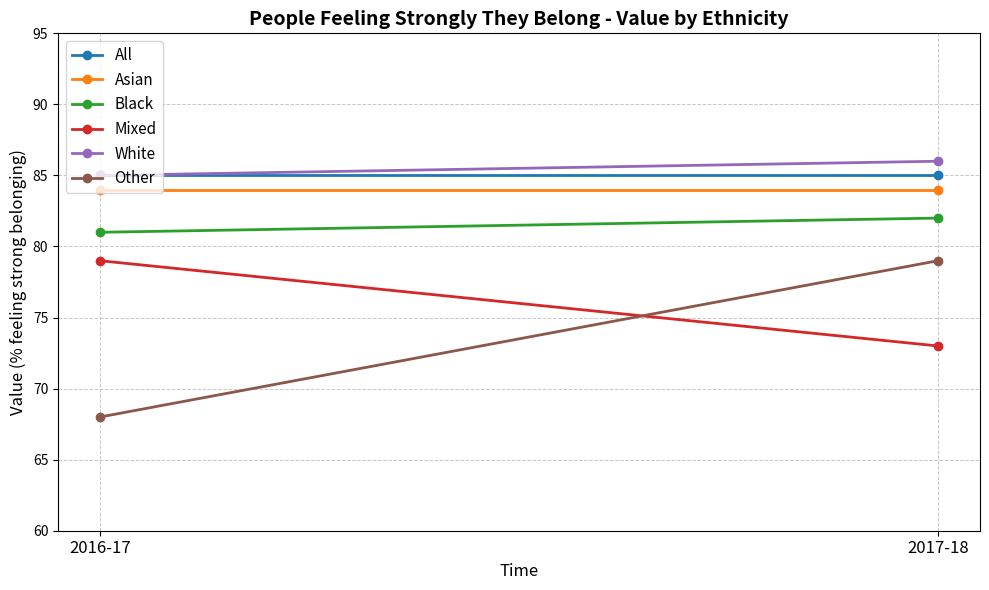

Which series has the largest total across all categories?

White